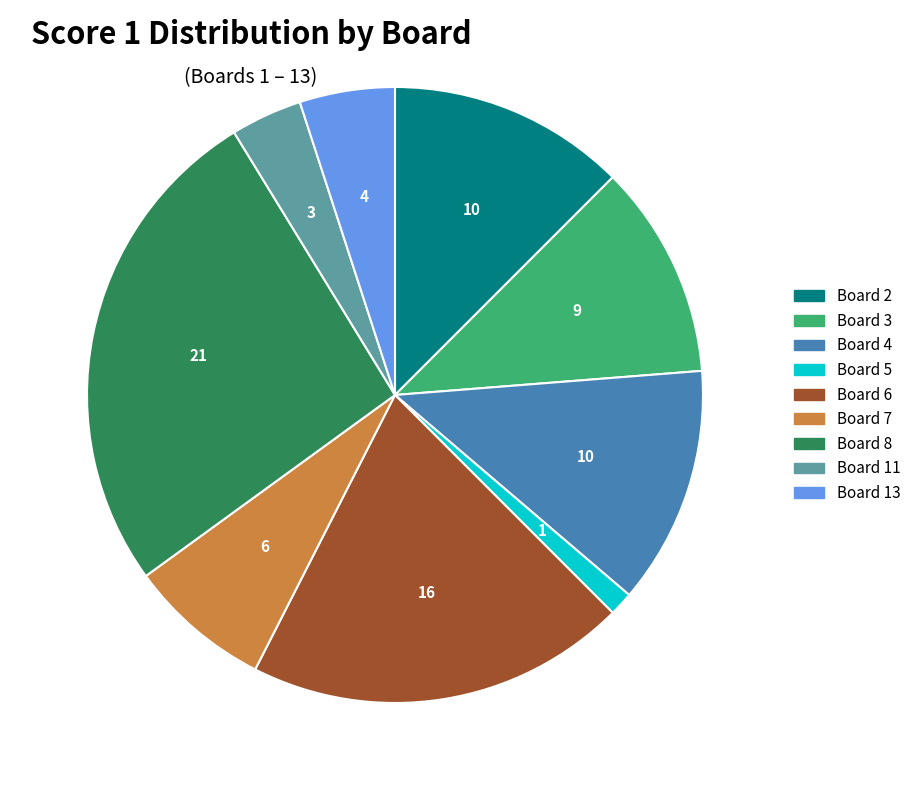

Is there a majority slice in this chart?

No